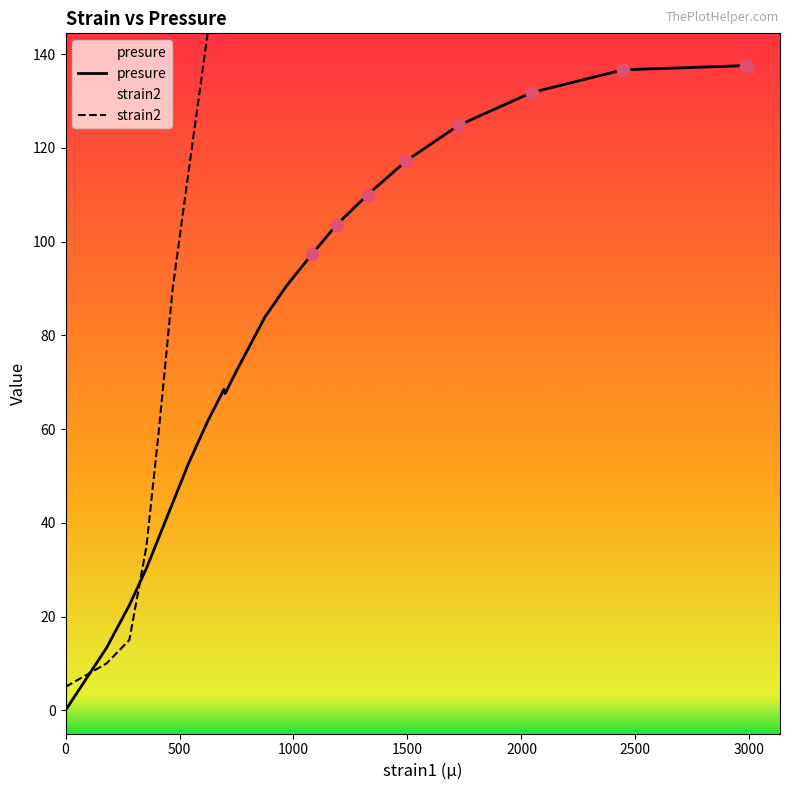

Which series has the largest Y range (max minus min)?

strain2